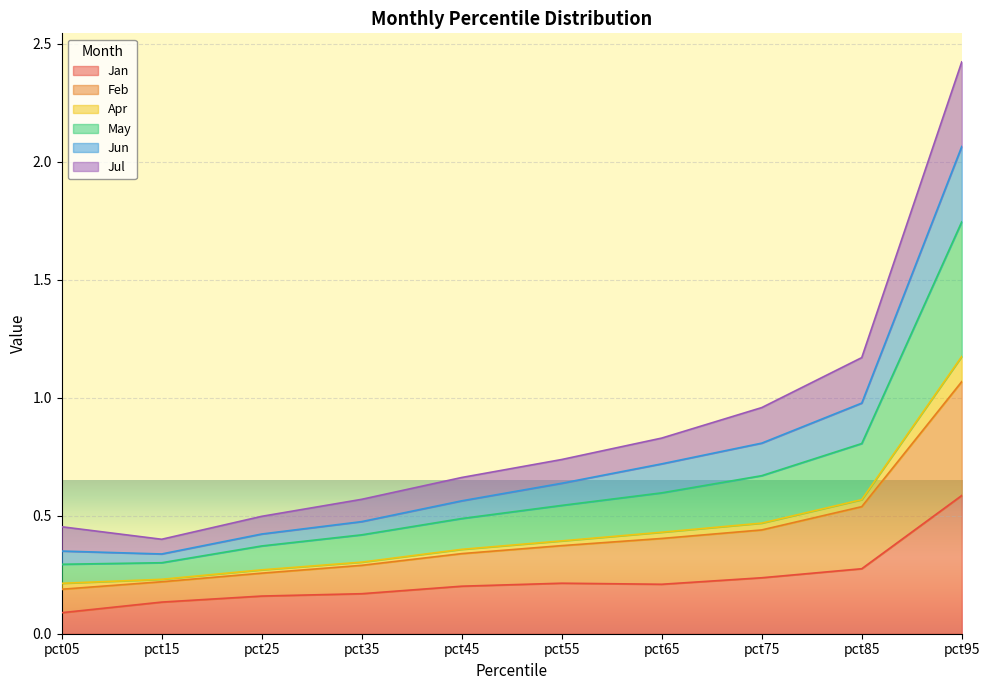

True or false: Feb and Jun intersect in this chart.

False